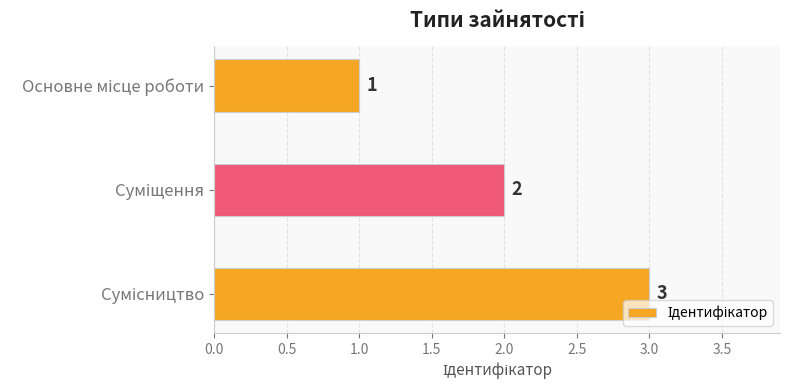

How many bars are there in total?

3